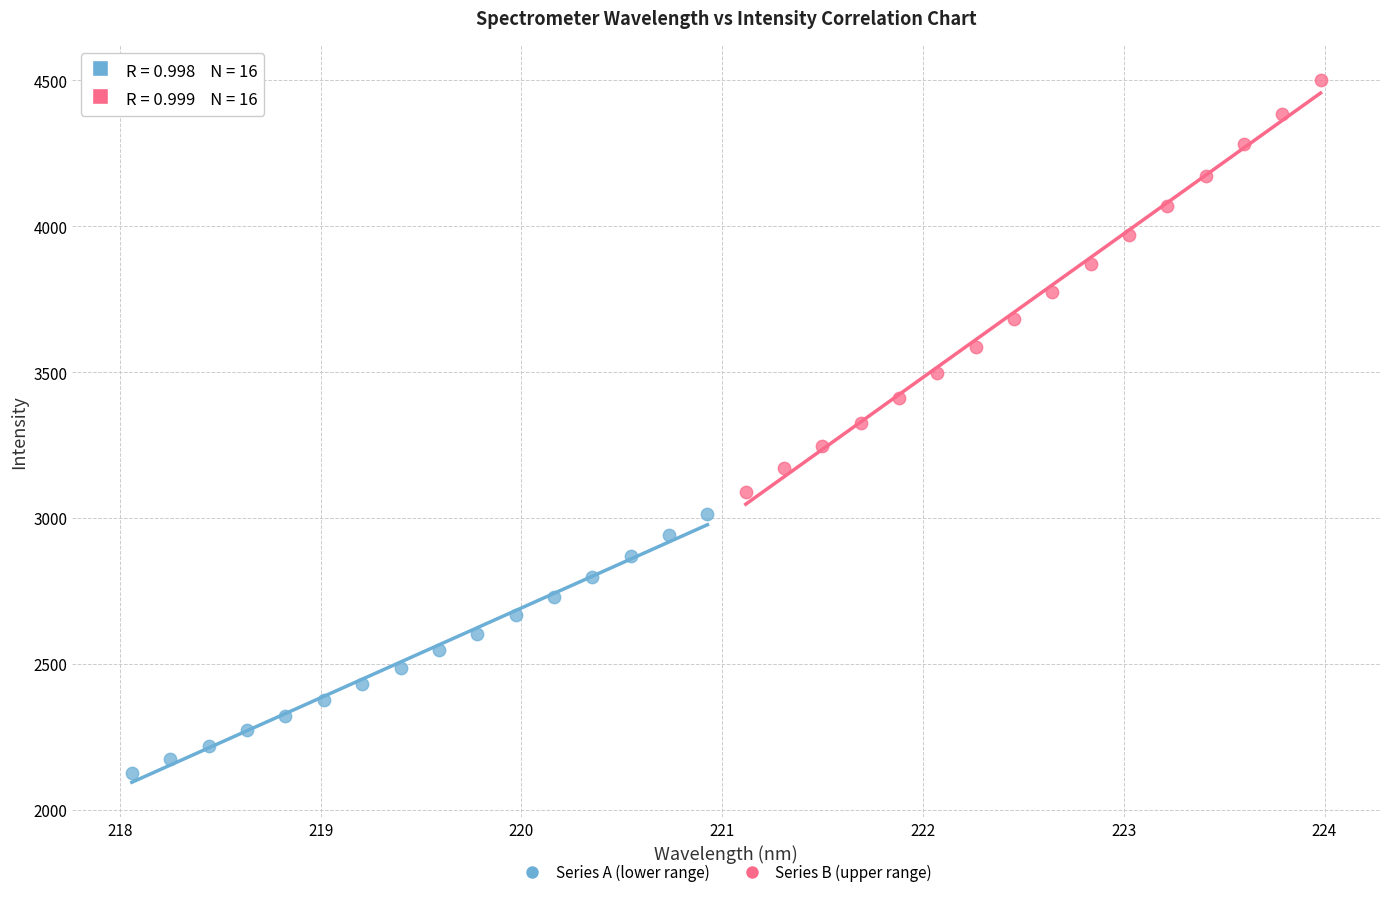

Which series contains the lowest Y value?

Series A (lower range)